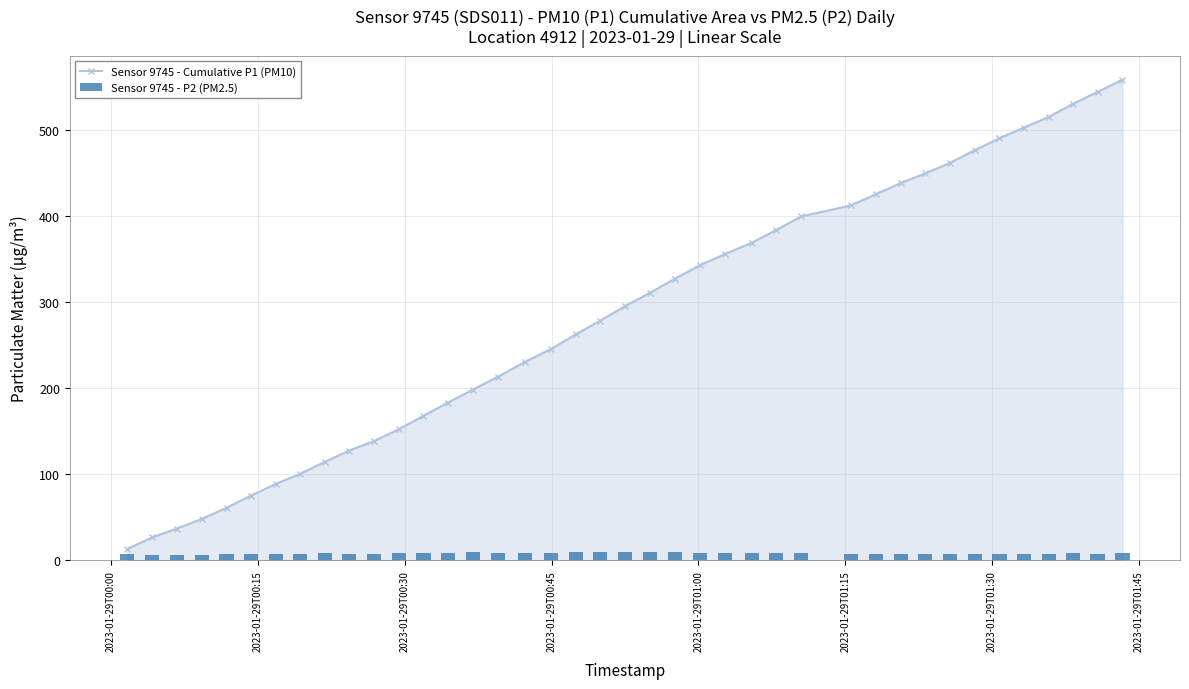

What is the highest value of the Sensor 9745 - Cumulative P1 (PM10) series?

558.8